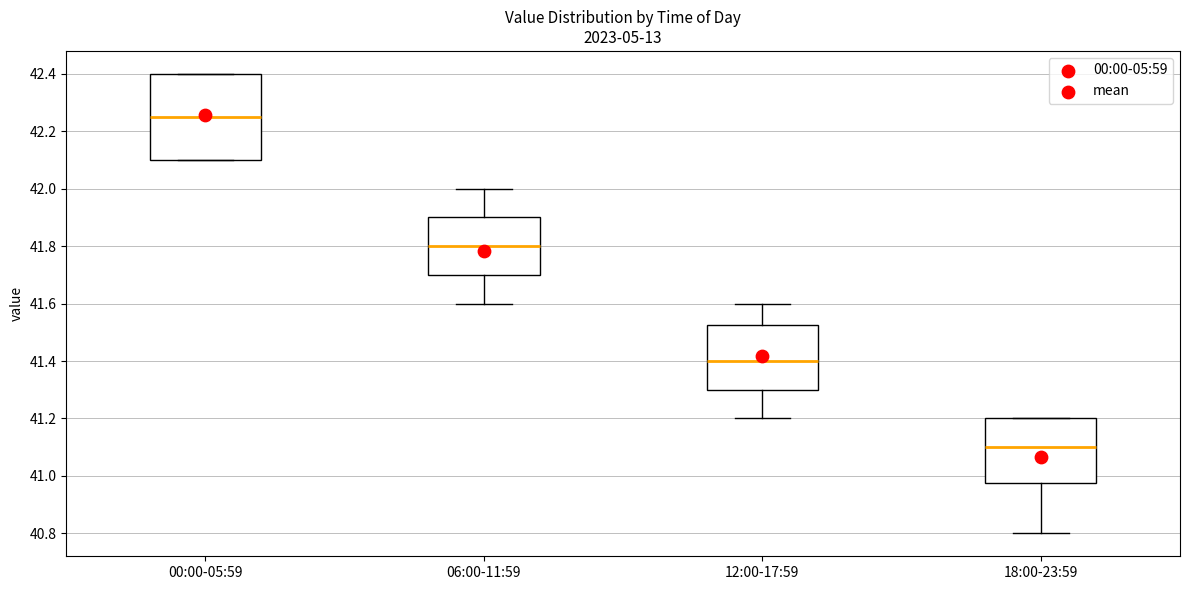

Which box is the tallest, from its lower edge to its upper edge?

00:00-05:59